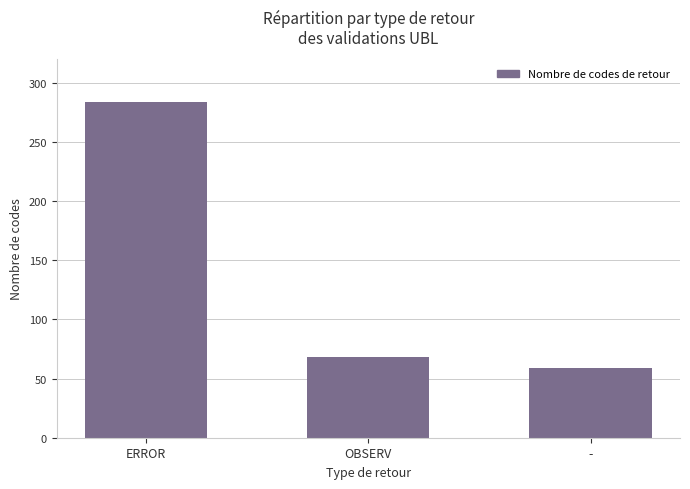

How many bars are there in total?

3